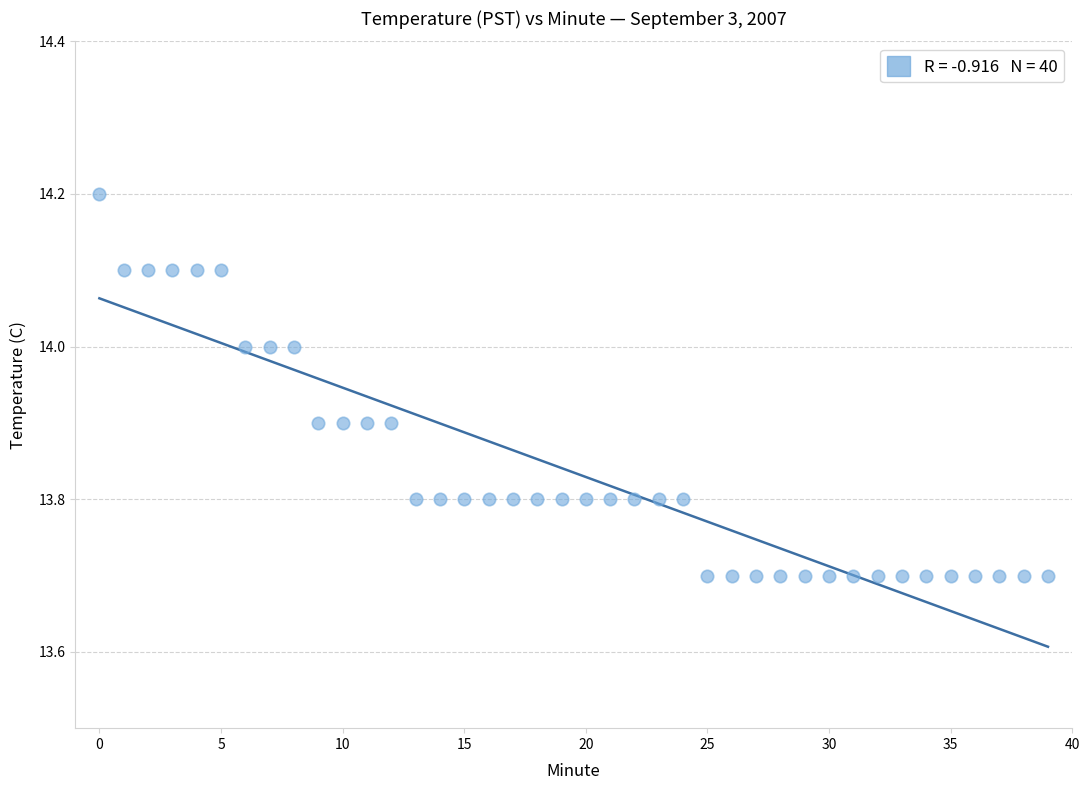

What is the range of Y values (max minus min)?

0.5